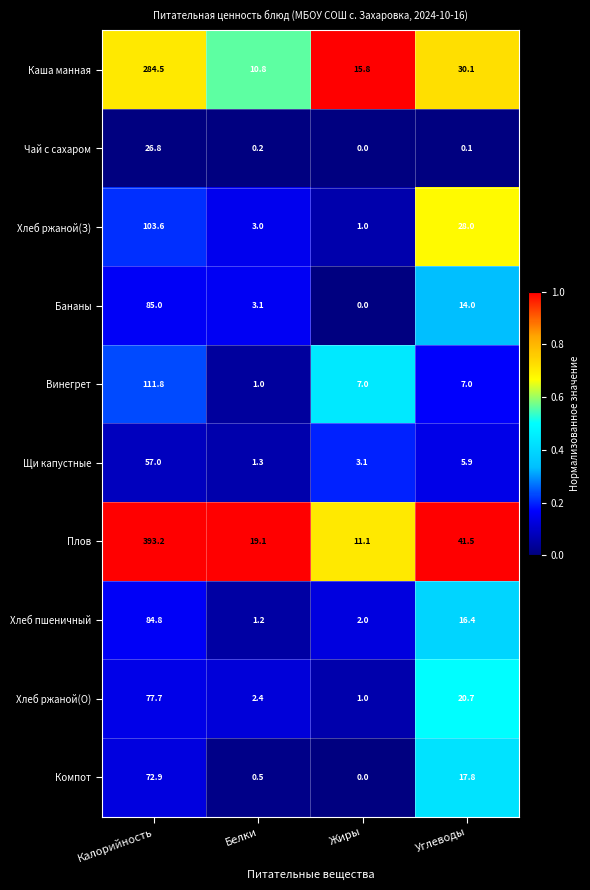

At which category is the sum across all series the highest?

Калорийность